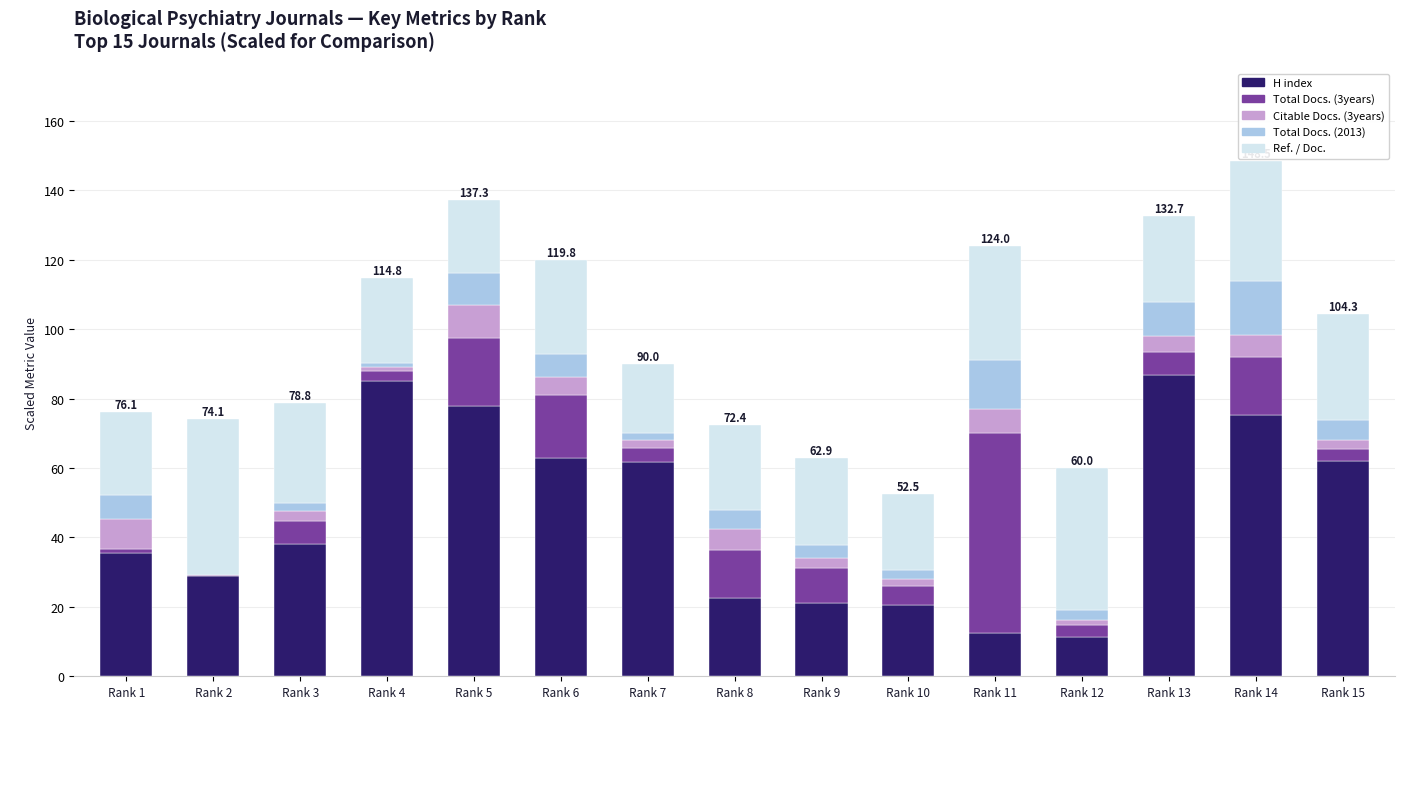

True or false: H index has a value of 85.1 at Rank 4.

True